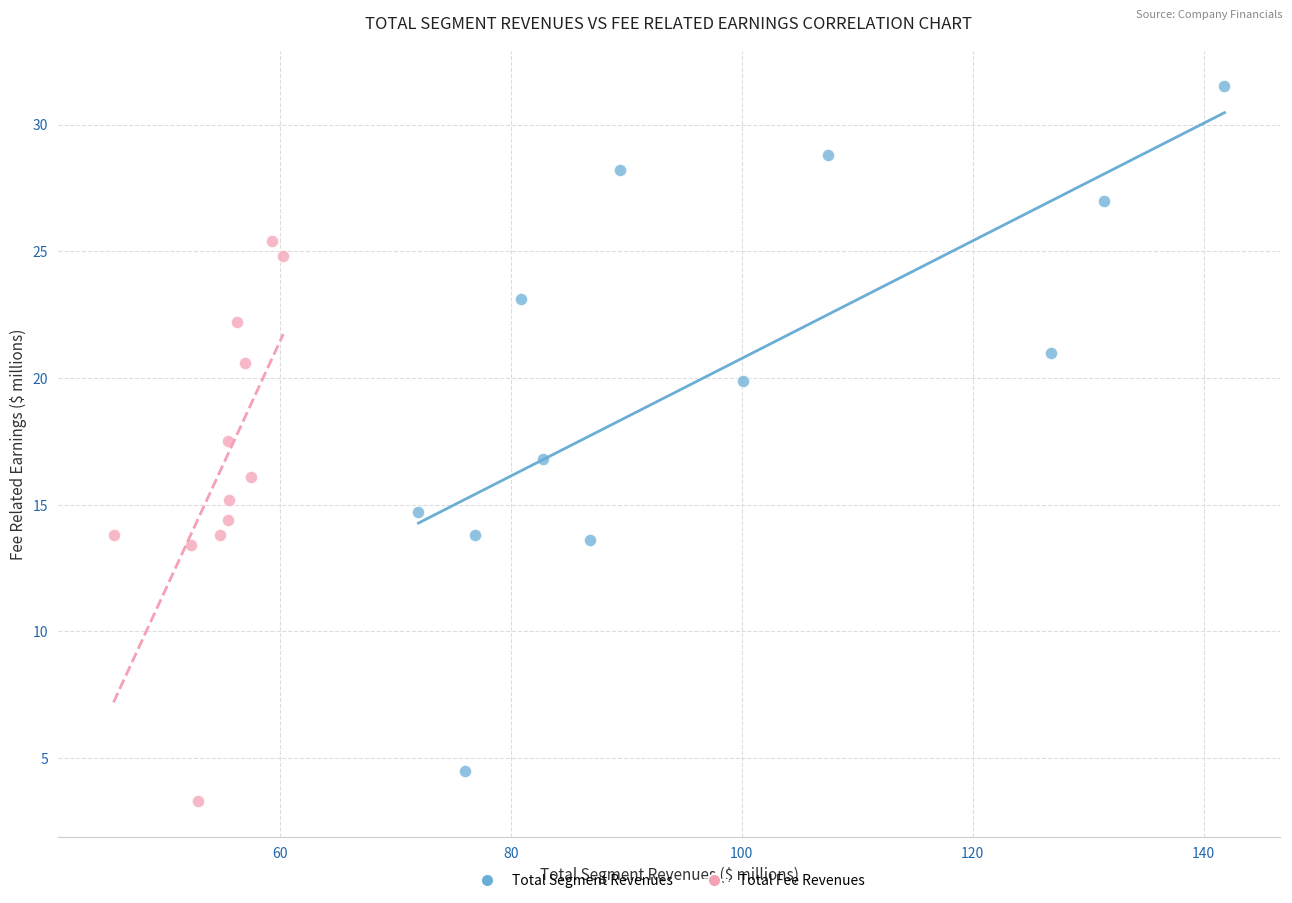

Which series has the largest Y range (max minus min)?

Total Segment Revenues